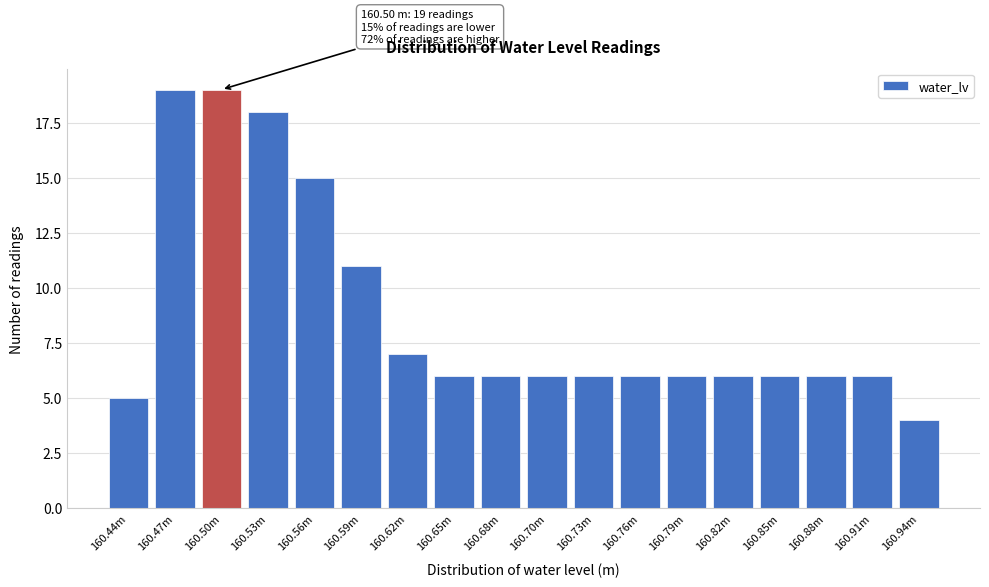

Reading left to right, what are all the values shown in this chart?

5	19	19	18	15	11	7	6	6	6	6	6	6	6	6	6	6	4